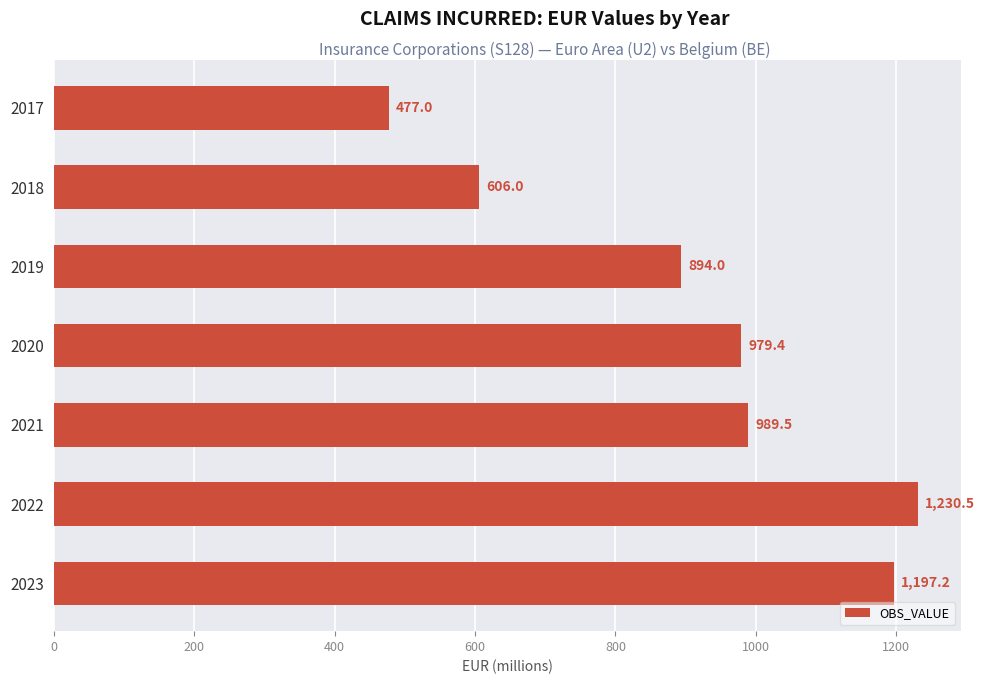

Does the chart contain any negative values?

No